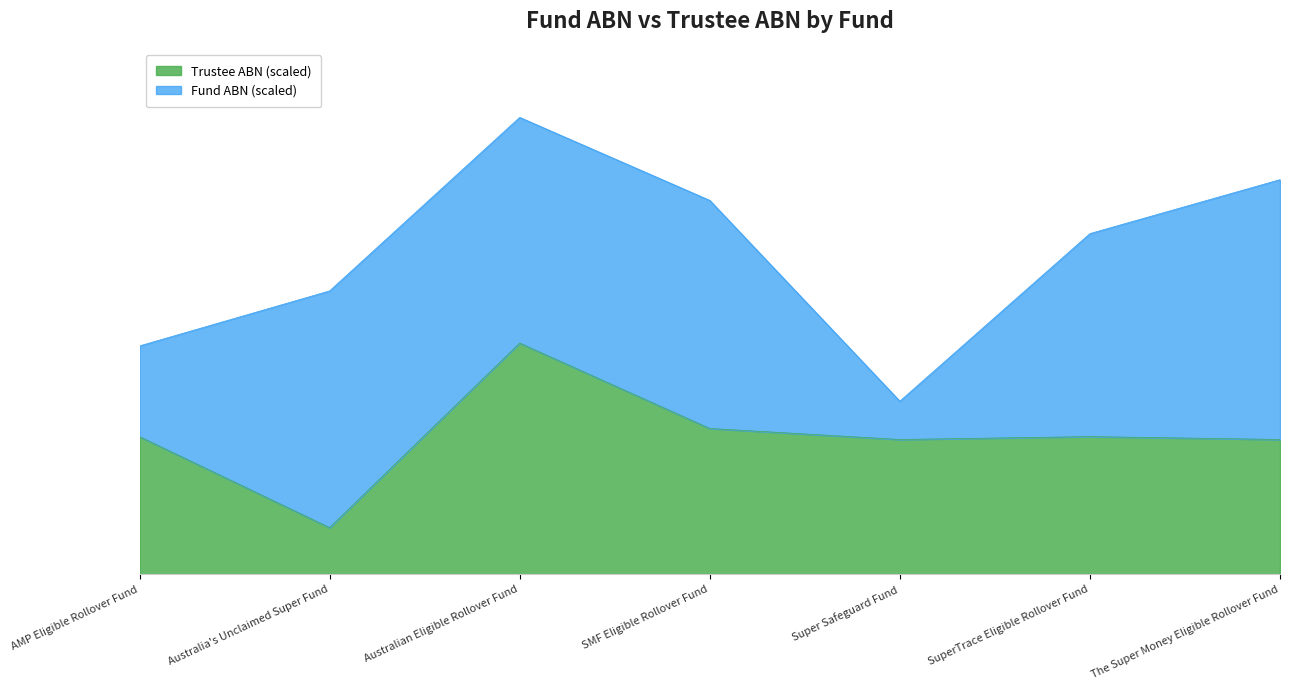

What value does the data have at SMF Eligible Rollover Fund?

0.6